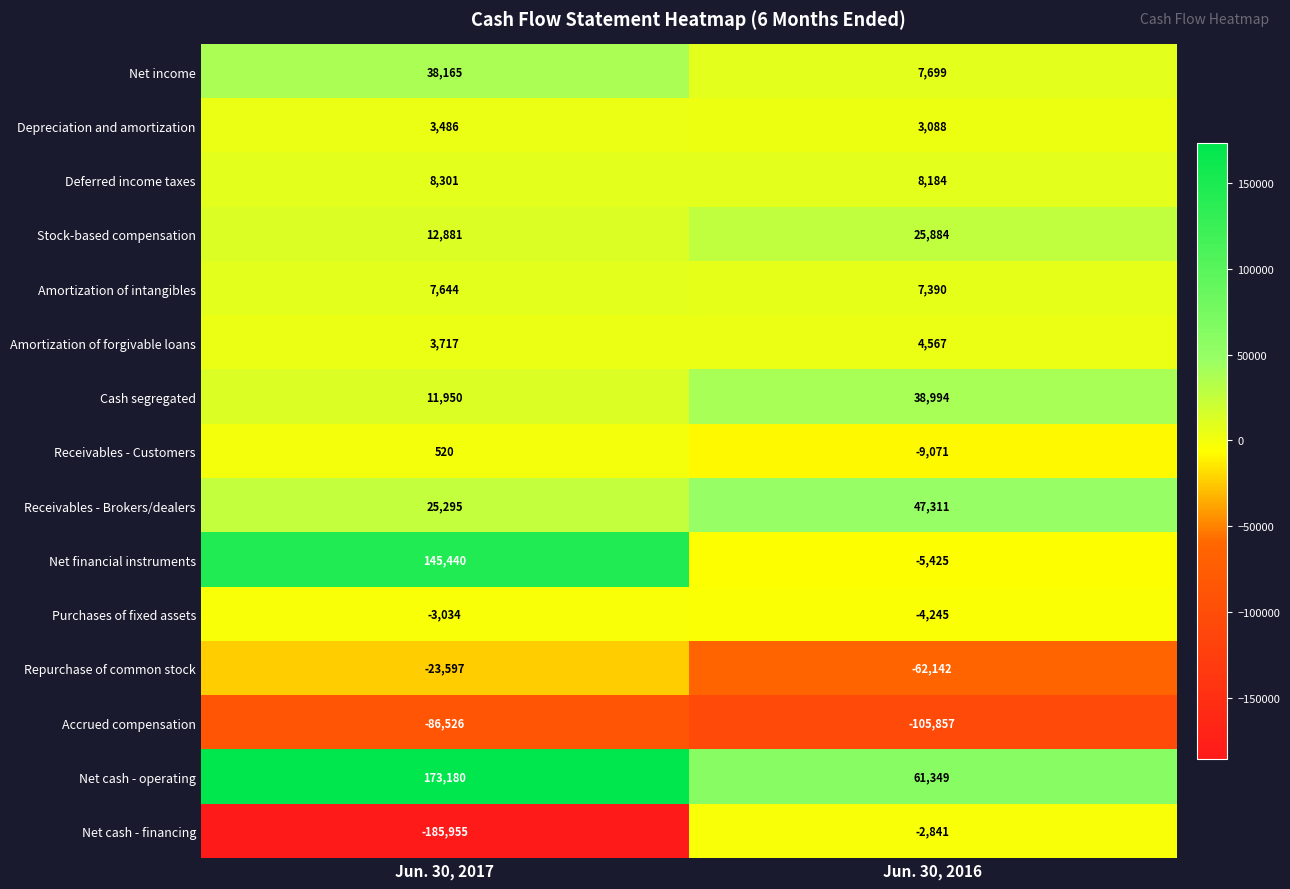

The Purchases of fixed assets series shows -3034 at Jun. 30, 2017. True or false?

True